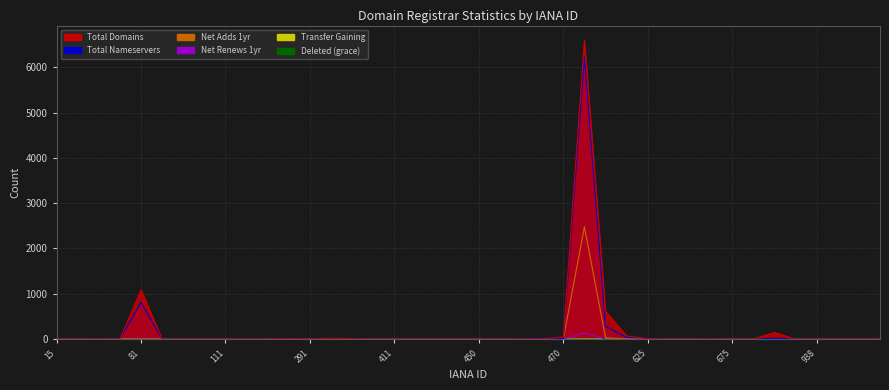

True or false: transfer-gaining-successful has more than 2 interior local peaks.

False